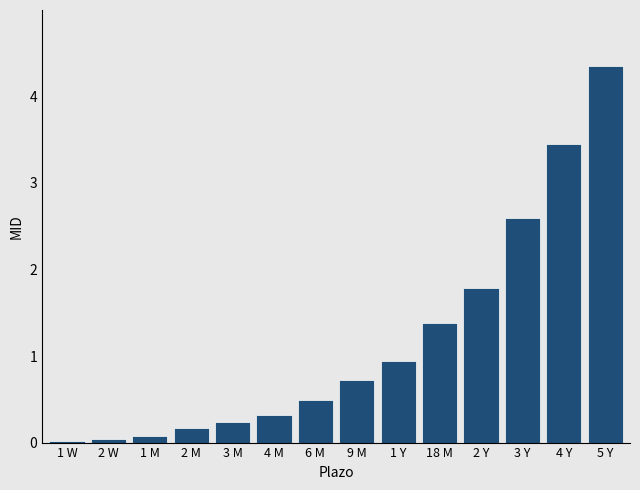

The chart shows a value of 0.9 at 1 Y. True or false?

True